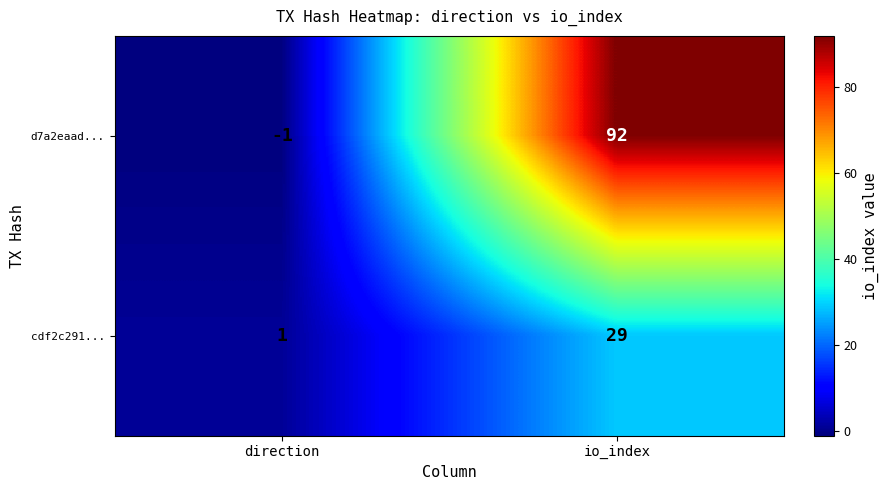

What is the difference between the maximum and minimum values in the cdf2c291... series?

28